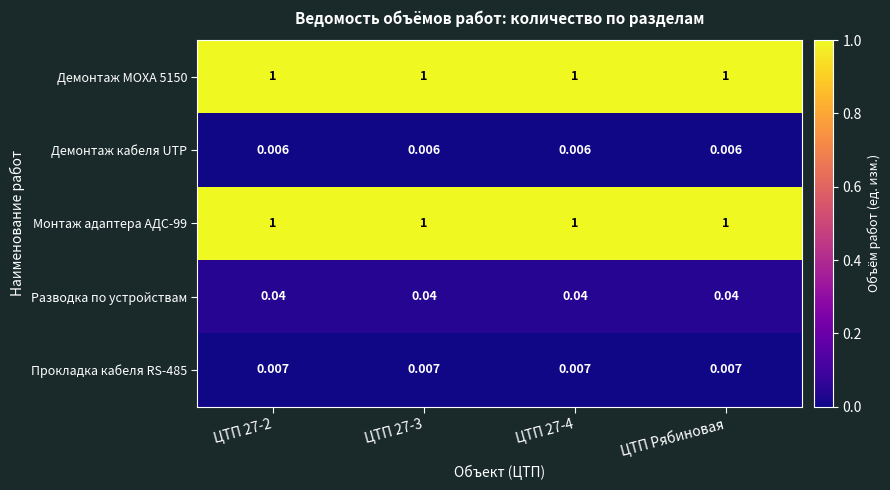

Is the value of Демонтаж MOXA 5150 at ЦТП 27-2 greater than the value of Демонтаж кабеля UTP at ЦТП Рябиновая?

Yes